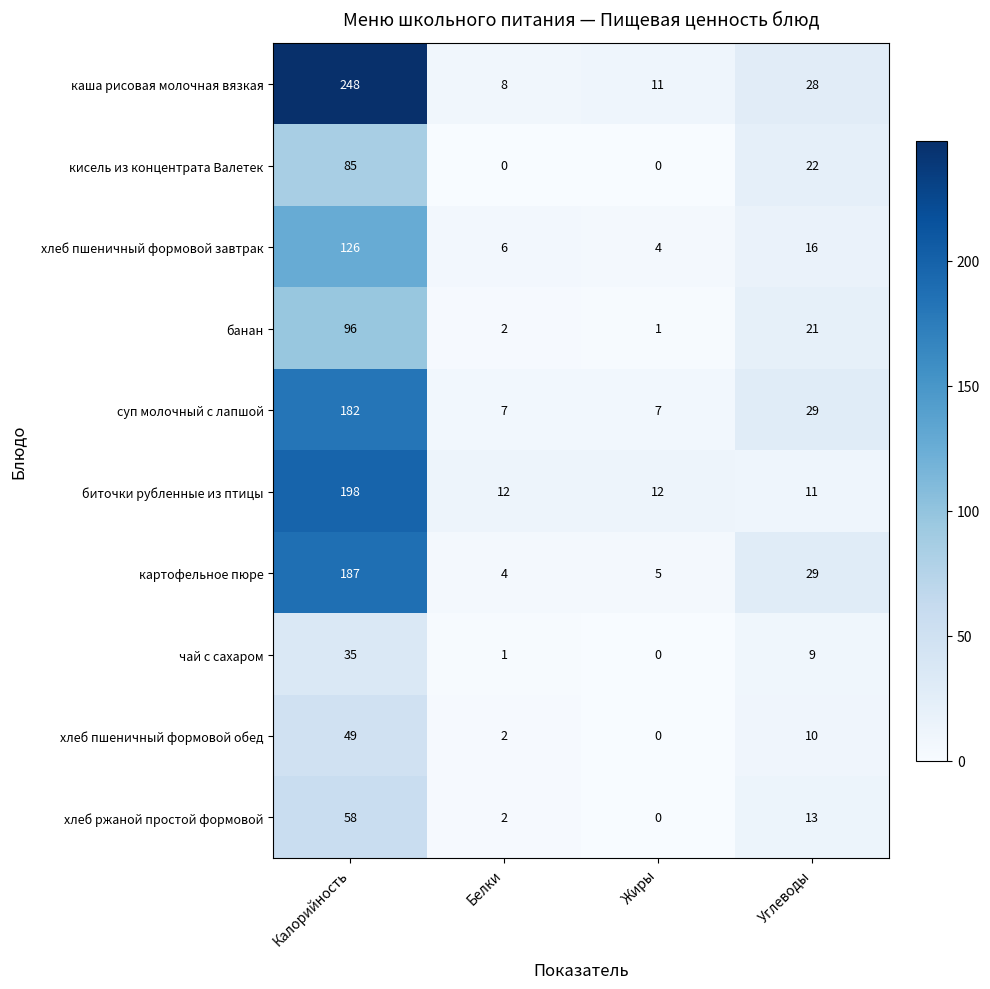

Rank the series by their maximum value, from highest to lowest.

каша рисовая молочная вязкая, биточки рубленные из птицы, картофельное пюре, суп молочный с лапшой, хлеб пшеничный формовой завтрак, банан, кисель из концентрата Валетек, хлеб ржаной простой формовой, хлеб пшеничный формовой обед, чай с сахаром